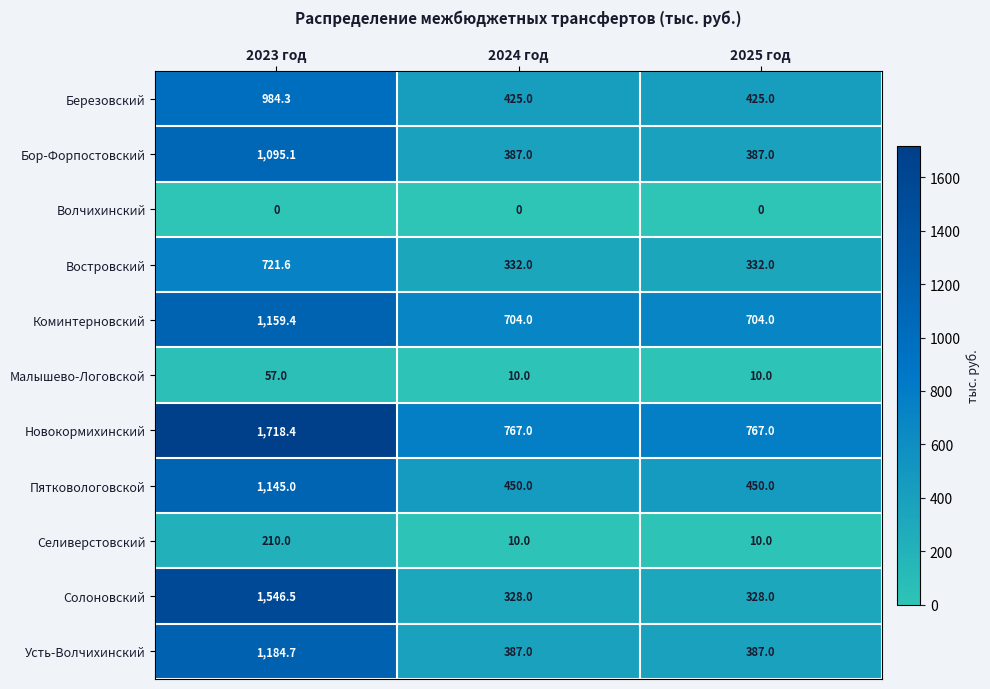

Is it true that Новокормихинский equals 2778.7 at 2023 год?

False